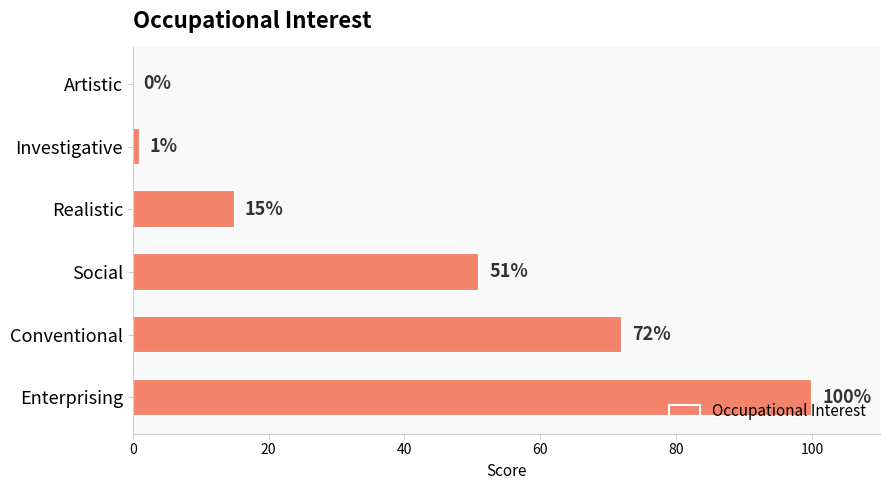

True or false: the data shows 15 at Realistic.

True